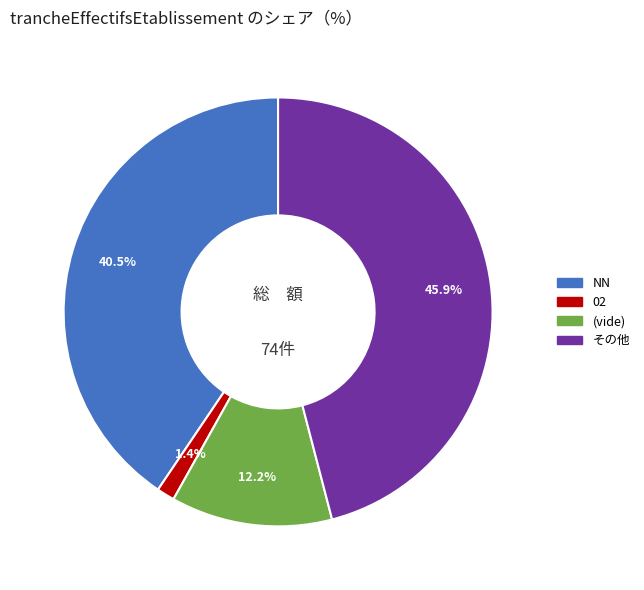

Does any single category account for the majority?

No